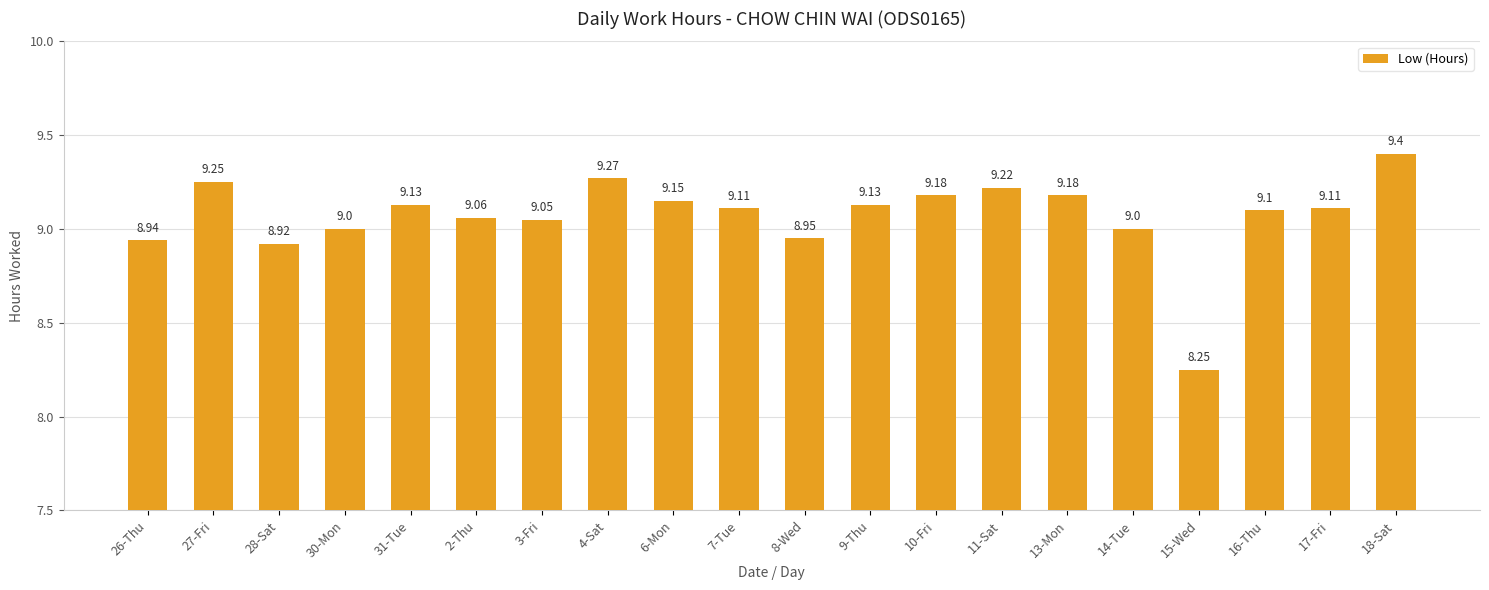

What is the difference between the second highest and minimum values?

1.0